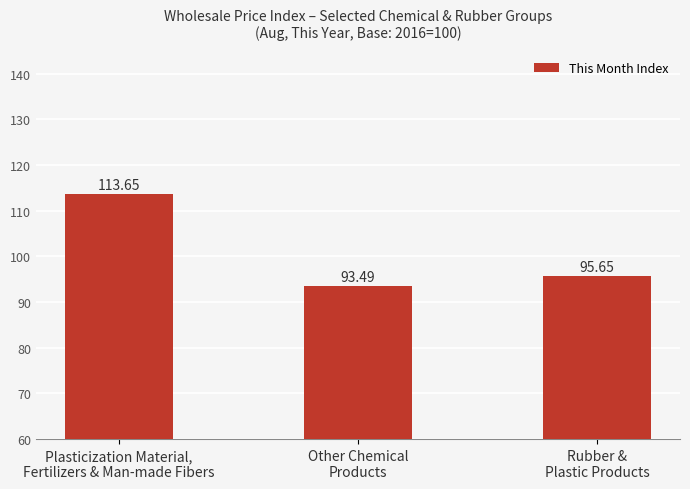

Rank the categories by value from highest to lowest.

Plasticization Material,
Fertilizers & Man-made Fibers, Rubber &
Plastic Products, Other Chemical
Products